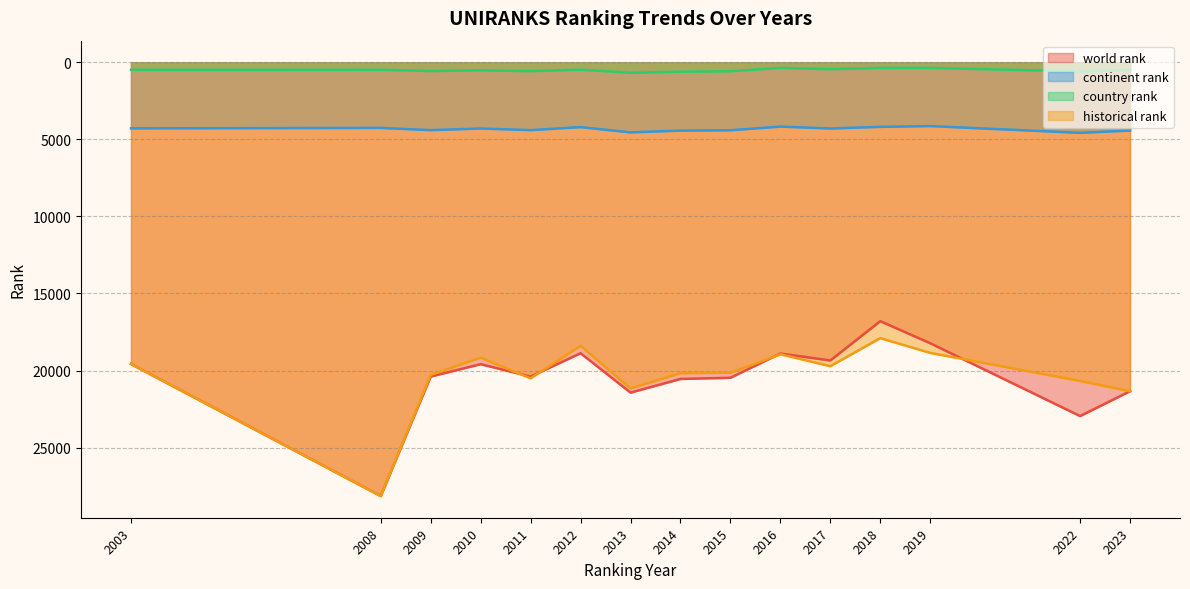

What is the difference between the second highest and second lowest values in the country rank series?

245.0